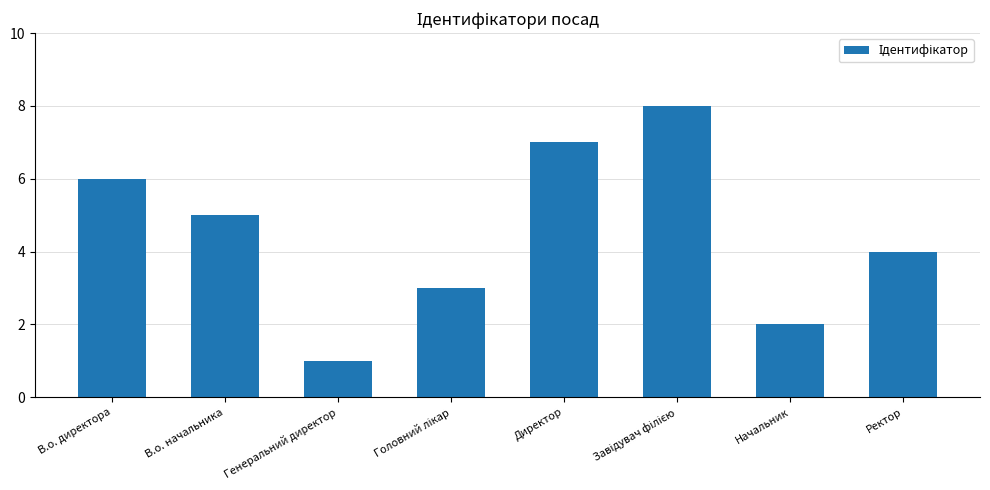

What is the label of the 4th bar from the right?

Директор